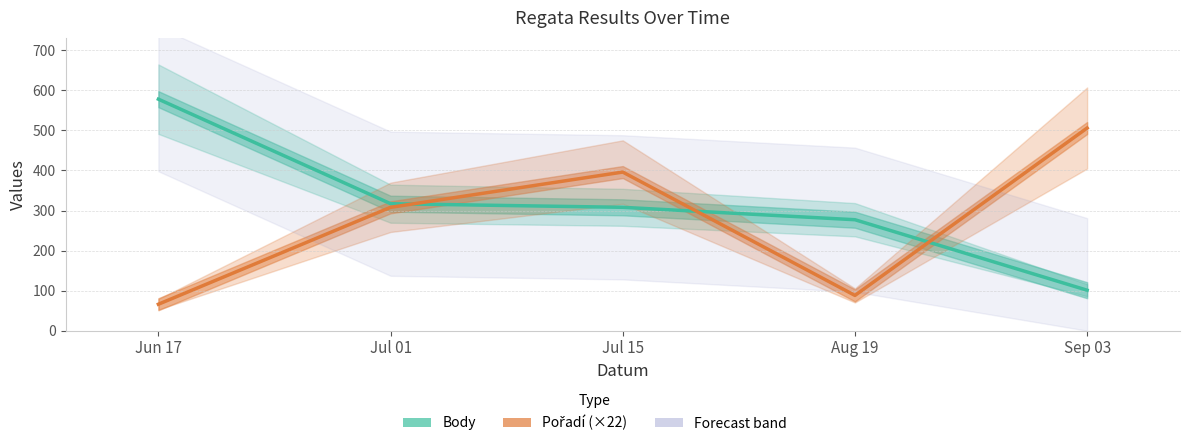

What is the difference between the maximum and minimum values in the Body series?

477